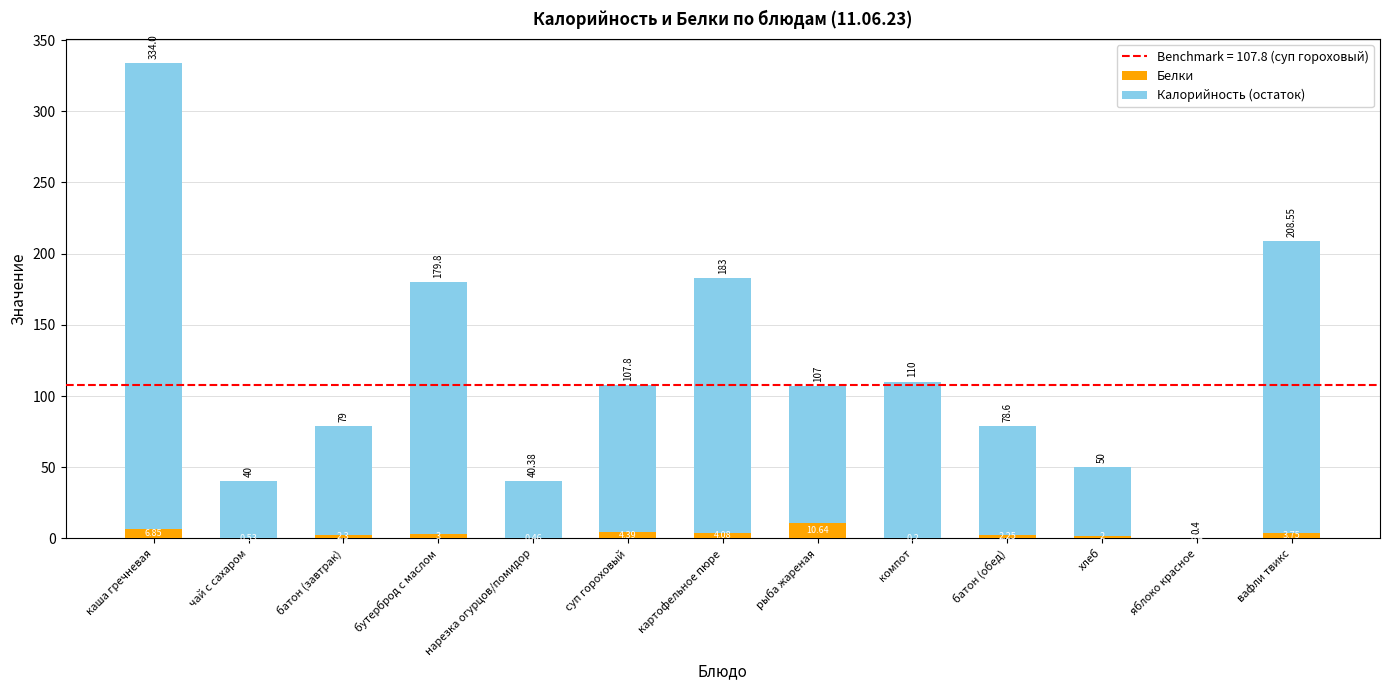

Where does the Белки series first go above 2?

каша гречневая